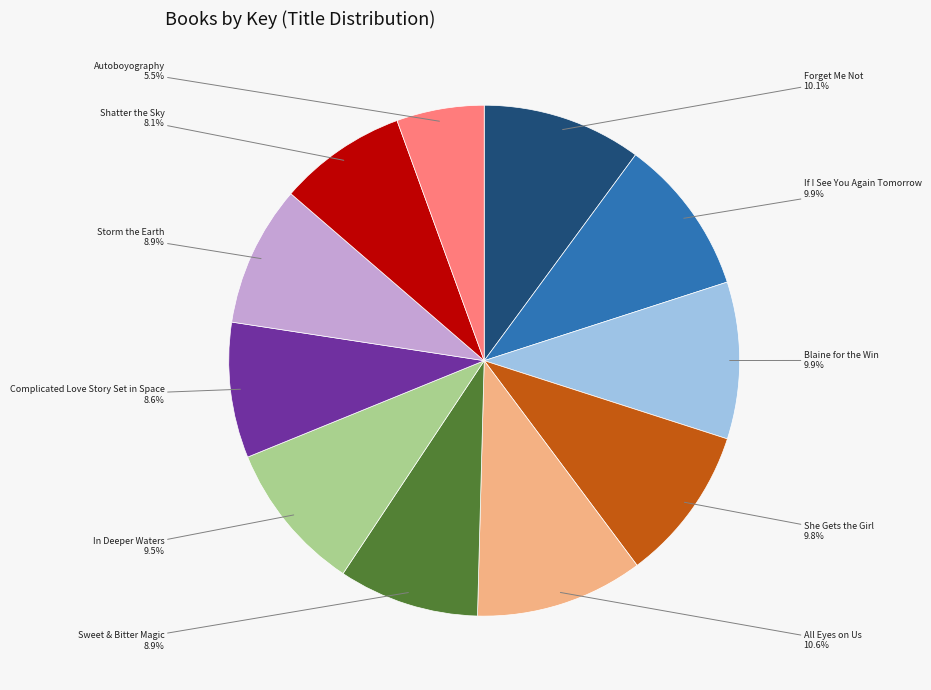

Which category has the smallest portion of the pie?

Autoboyography